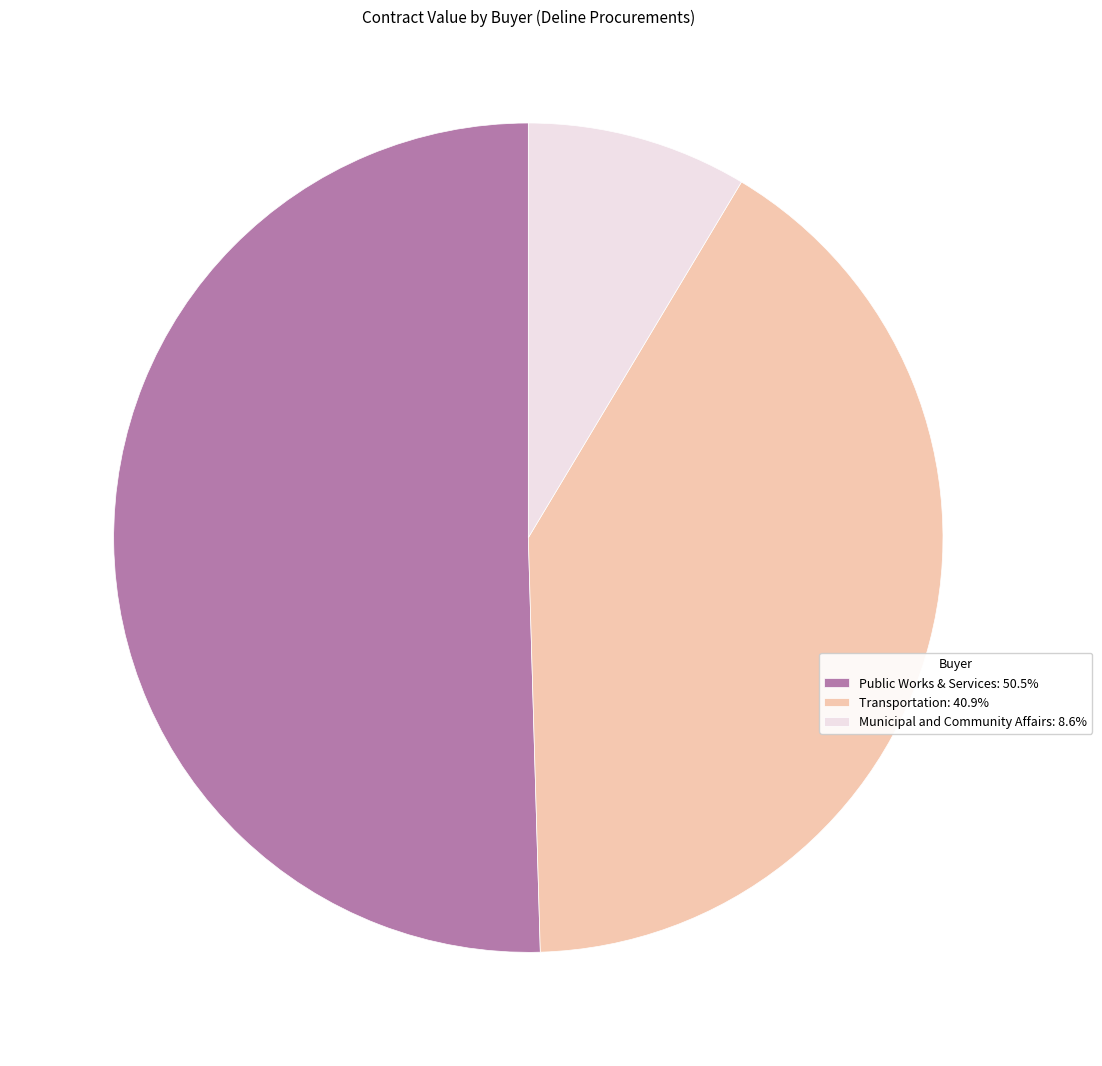

Combined, do Transportation: 40.9% and Municipal and Community Affairs: 8.6% account for over 50%?

No